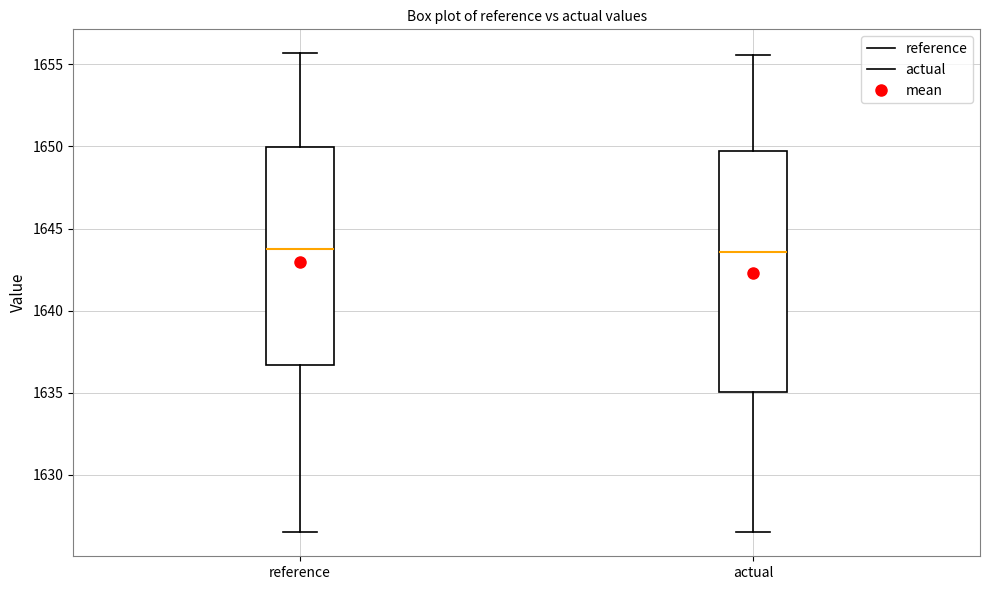

Reading left to right, transcribe this box plot: for each box, give where its median line is, the range the box spans, and where its two whiskers end, as read against the y-axis. The values are not printed on the chart, so give them approximately, as read against the axis.

reference: median 1643.5, box 1636.5 to 1650.0, whiskers 1626.5 to 1655.5
actual: median 1643.5, box 1635.0 to 1649.5, whiskers 1626.5 to 1655.5